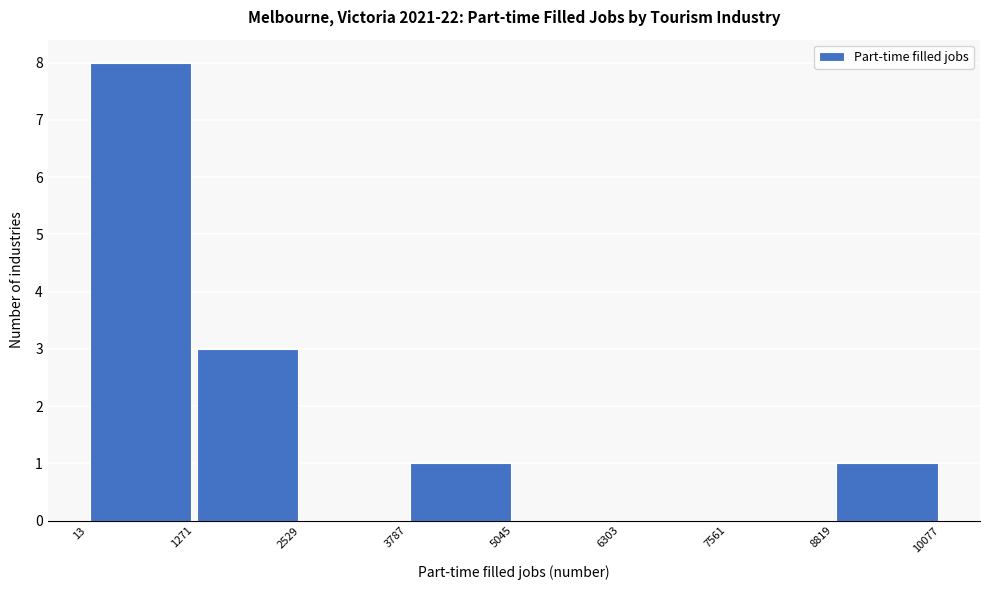

Reading left to right, transcribe this chart: for each bar, give the range it covers on the x-axis and its height. The values are not printed on the chart, so give them approximately, as read against the axis.

13 to 1271: 8
1271 to 2529: 3
2529 to 3787: 0
3787 to 5045: 1
5045 to 6303: 0
6303 to 7561: 0
7561 to 8819: 0
8819 to 10077: 1